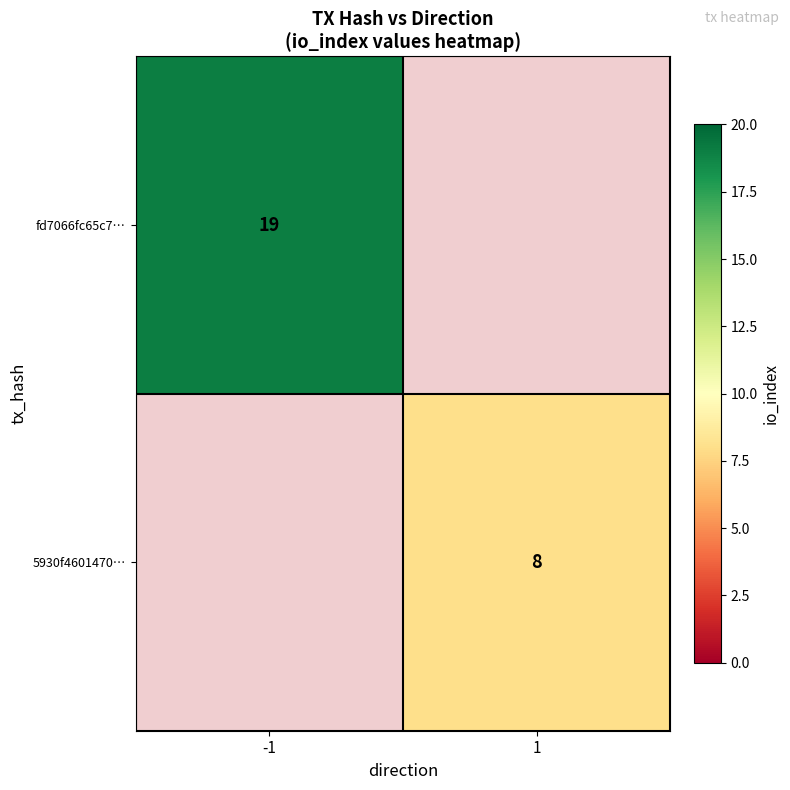

Count the number of categories in the chart.

2